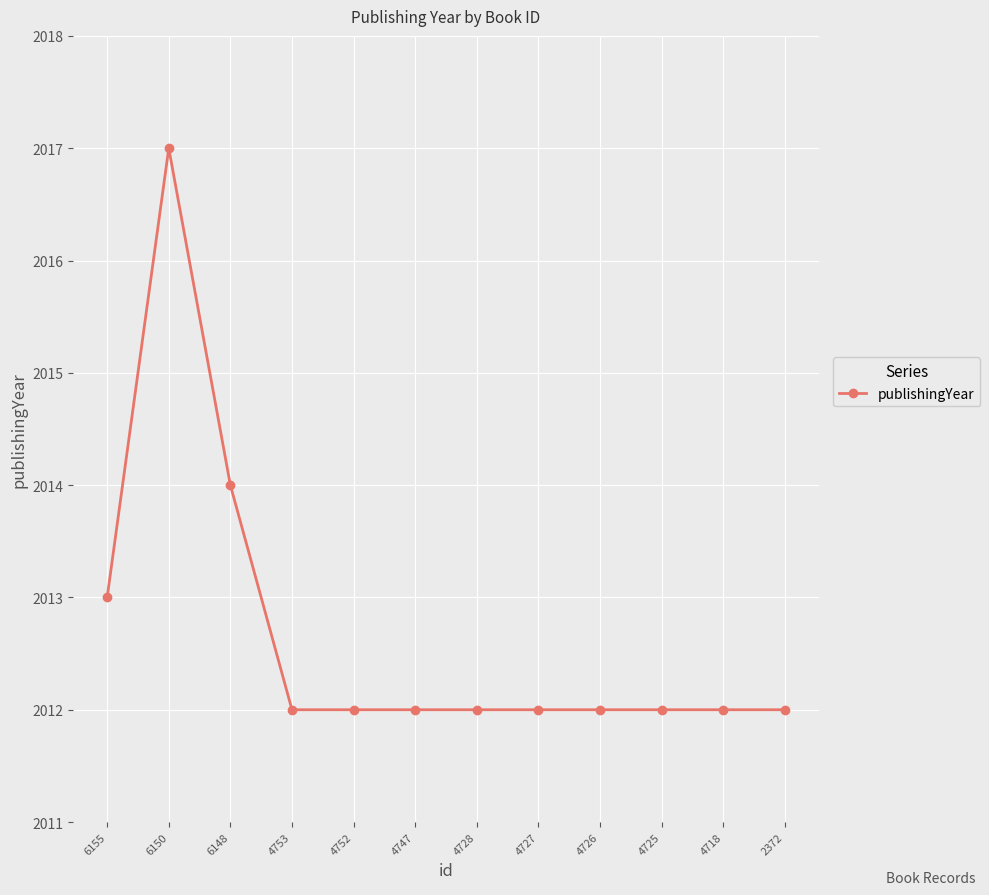

Which has a higher value, 6148 or 4727?

6148